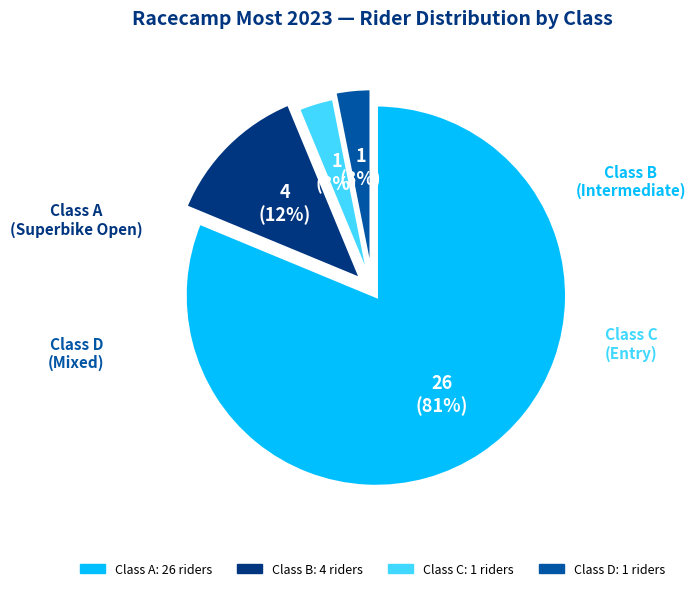

Does any single category account for the majority?

Yes